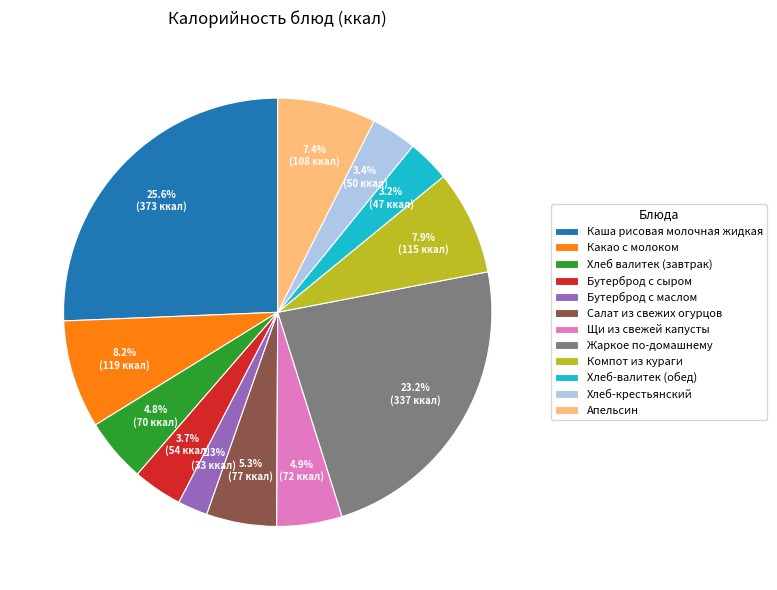

Which has a higher value, Апельсин or Хлеб-крестьянский?

Апельсин